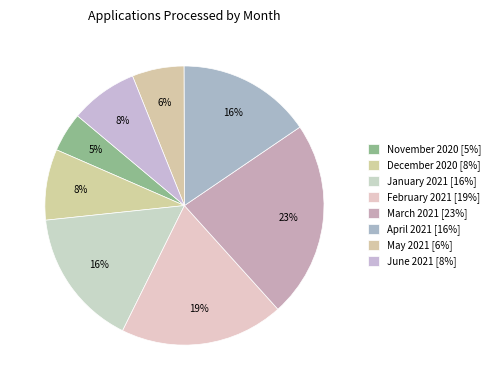

Count the number of slices in the pie.

8